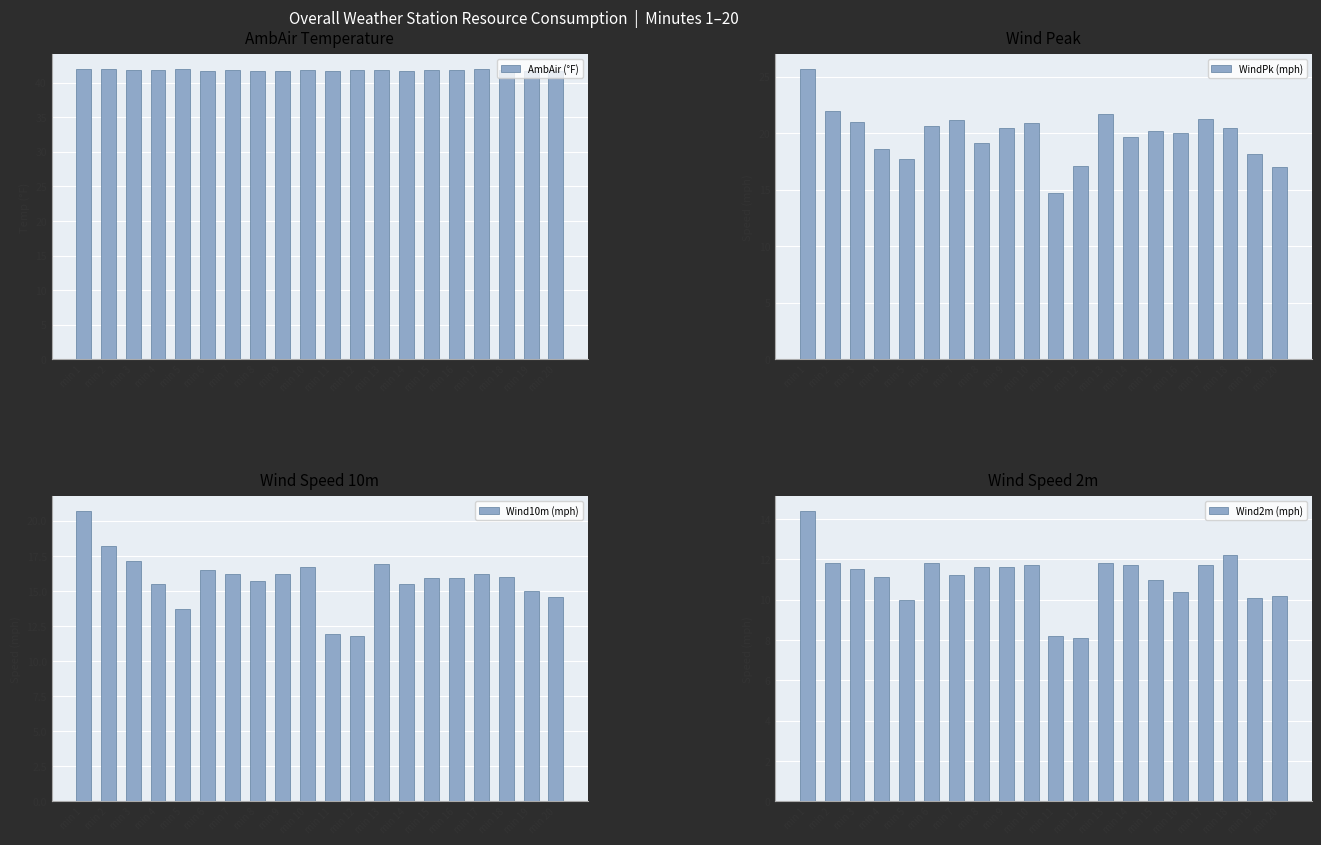

What is the difference between the Wind2m (mph) values at min 9 and min 7?

0.4